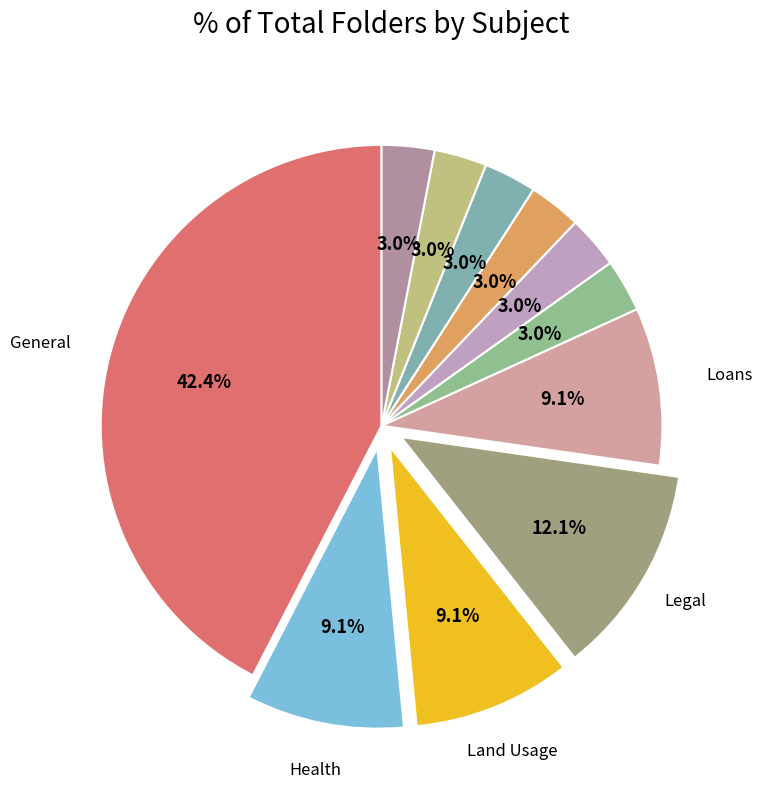

How many slices are in this pie chart?

11